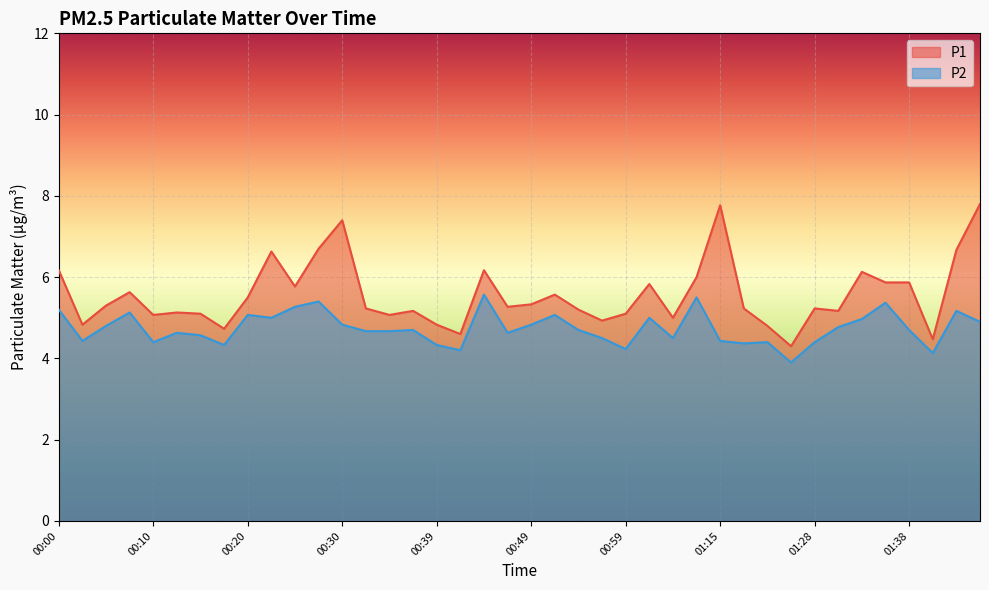

The P2 series shows 6.7 at 01:48. True or false?

False